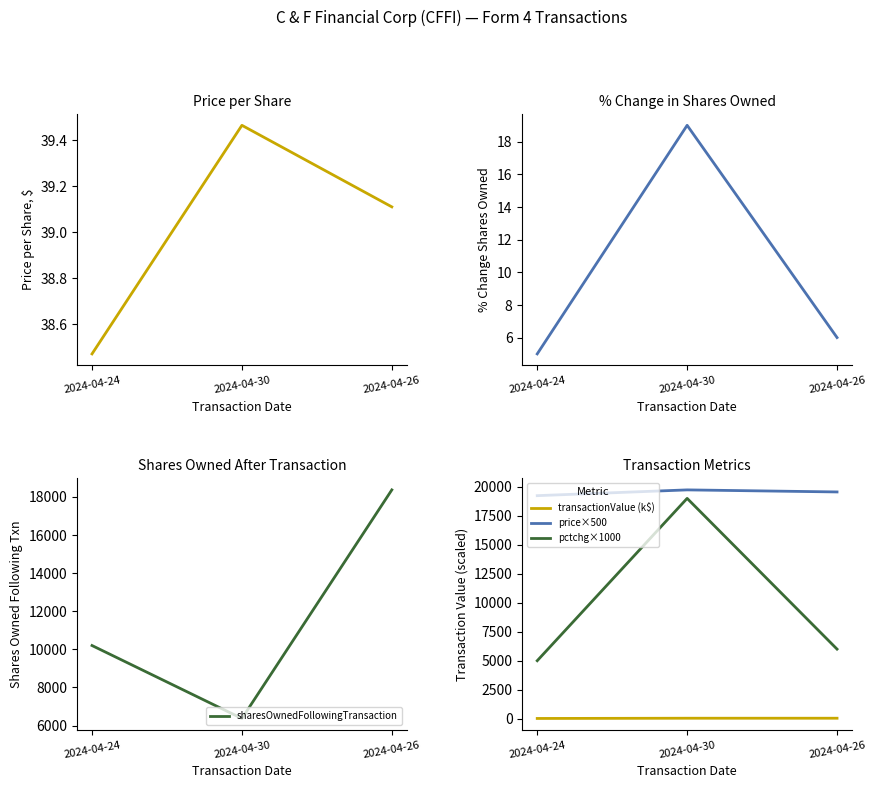

Reading left to right, list all the values displayed in this chart.

transactionPricePerShare: 2024-04-24=38.5	2024-04-30=39.5	2024-04-26=39.1
pctchgSharesOwned: 2024-04-24=5.0	2024-04-30=19.0	2024-04-26=6.0
sharesOwnedFollowingTransaction: 2024-04-24=10200.0	2024-04-30=6373.0	2024-04-26=18367.0
transactionValue (k$): 2024-04-24=19.2	2024-04-30=39.5	2024-04-26=39.1
price×500: 2024-04-24=19235.0	2024-04-30=19732.5	2024-04-26=19555.0
pctchg×1000: 2024-04-24=5000.0	2024-04-30=19000.0	2024-04-26=6000.0